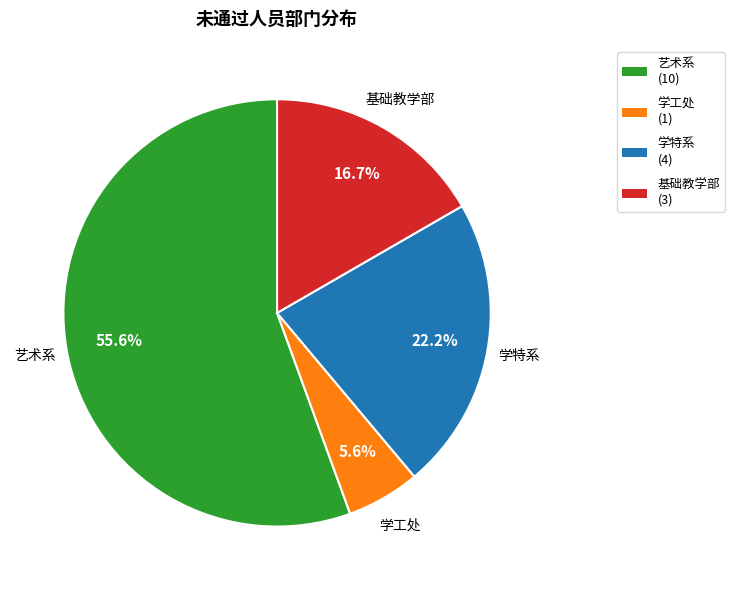

How many segments does this pie chart have?

4